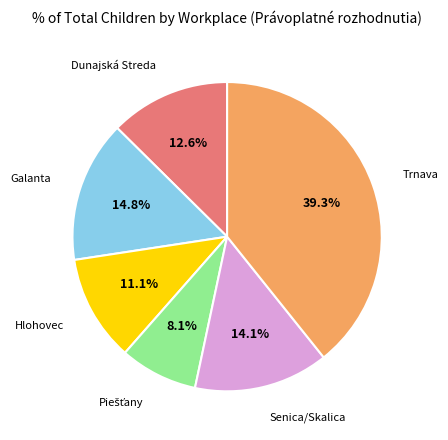

To the nearest percent, what is the combined percentage of Trnava and Galanta?

54%